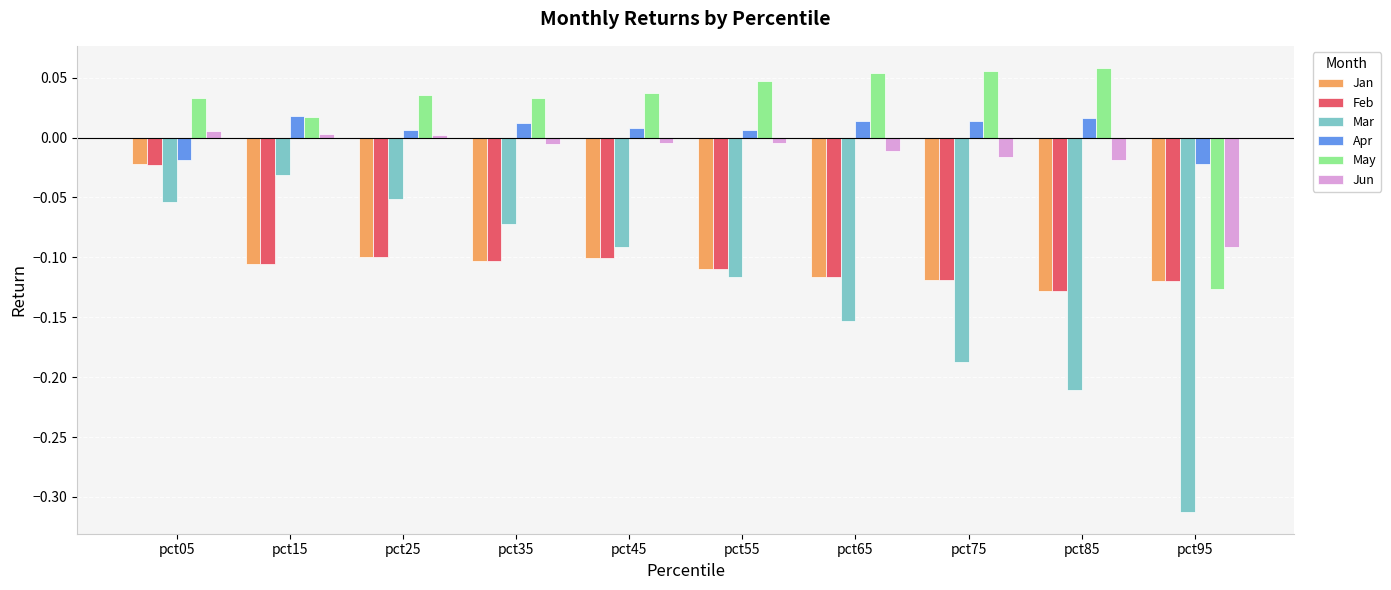

The Feb series shows -0.2 at pct85. True or false?

False